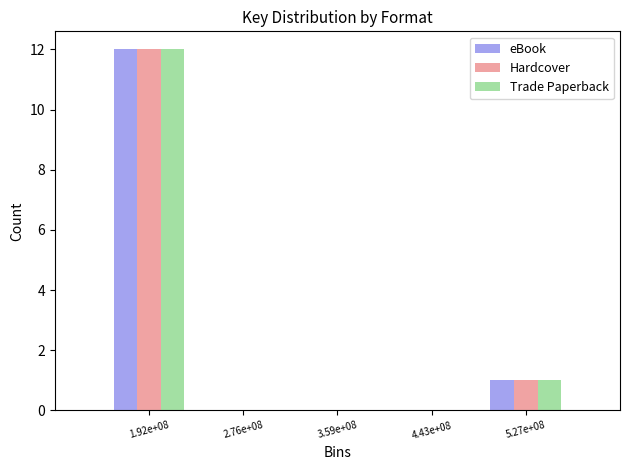

Reading left to right, transcribe all the data shown in this chart.

eBook: 1.92e+08=12	2.76e+08=0	3.59e+08=0	4.43e+08=0	5.27e+08=1
Hardcover: 1.92e+08=12	2.76e+08=0	3.59e+08=0	4.43e+08=0	5.27e+08=1
Trade Paperback: 1.92e+08=12	2.76e+08=0	3.59e+08=0	4.43e+08=0	5.27e+08=1